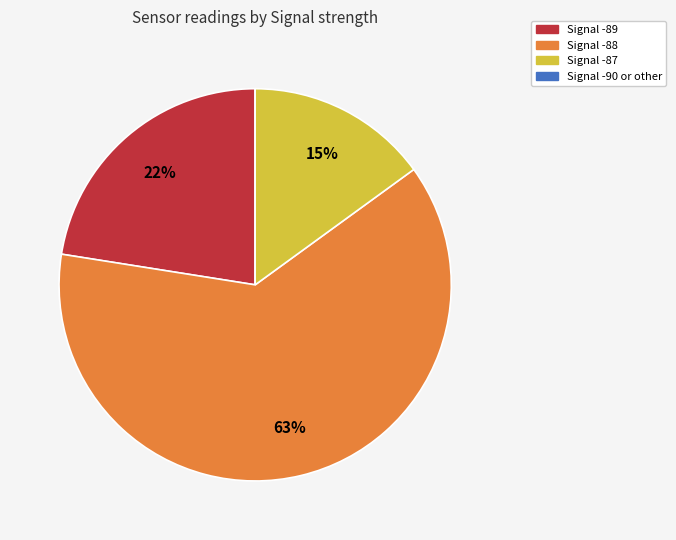

To the nearest percent, what is the average slice percentage?

25%